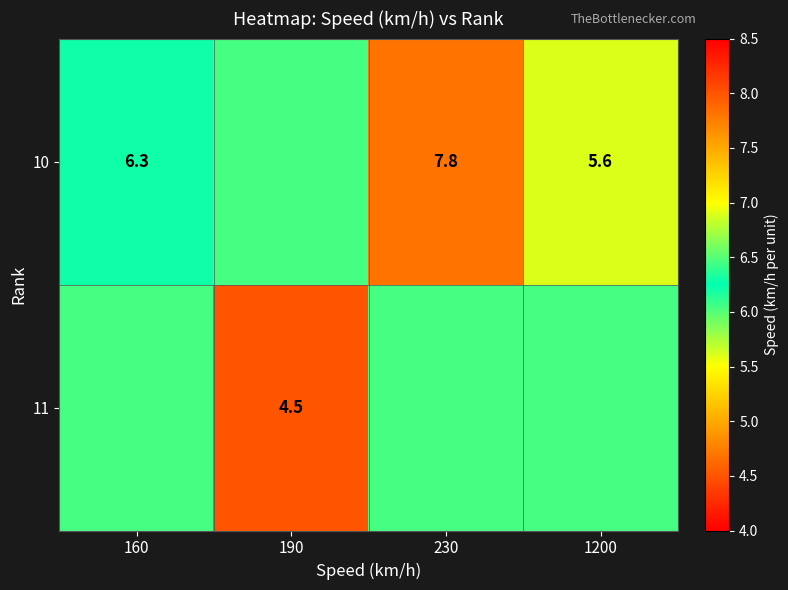

Rank the categories by 11 value from highest to lowest.

160, 230, 1200, 190